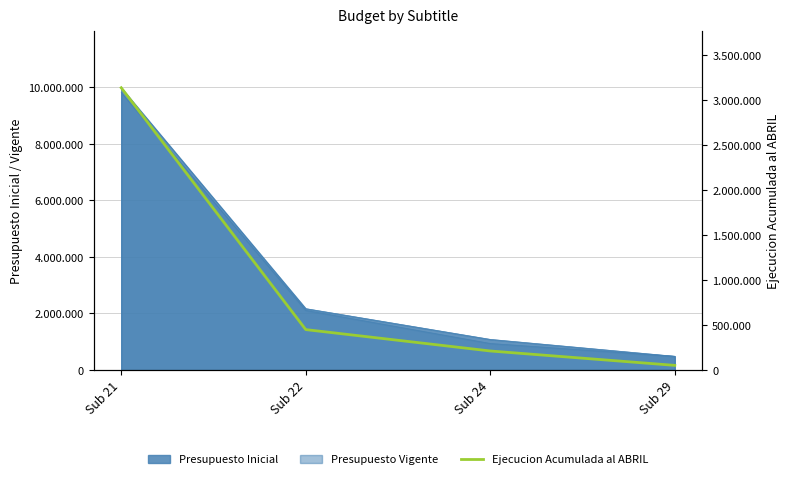

How many data points are less than 448859?

2